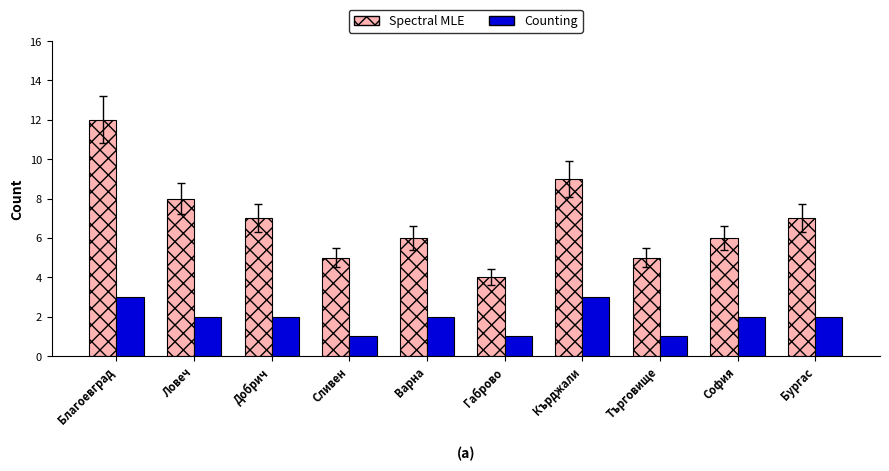

What is the difference between the maximum and second lowest values in the Counting series?

2